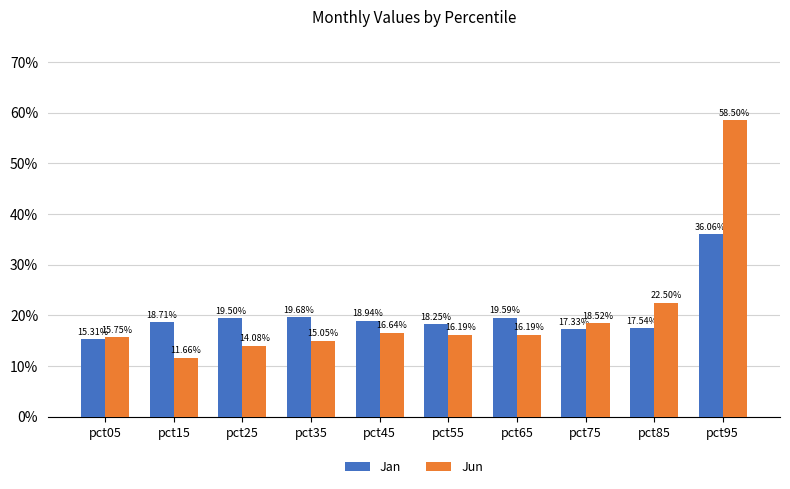

Which category has the lowest value across all series?

pct15